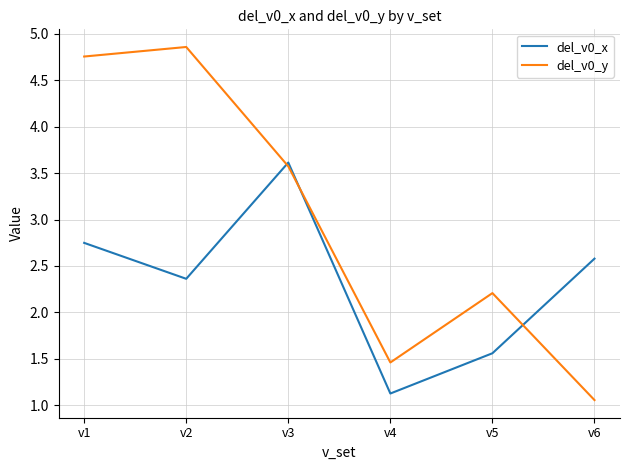

Which series has the largest range (max minus min)?

del_v0_y